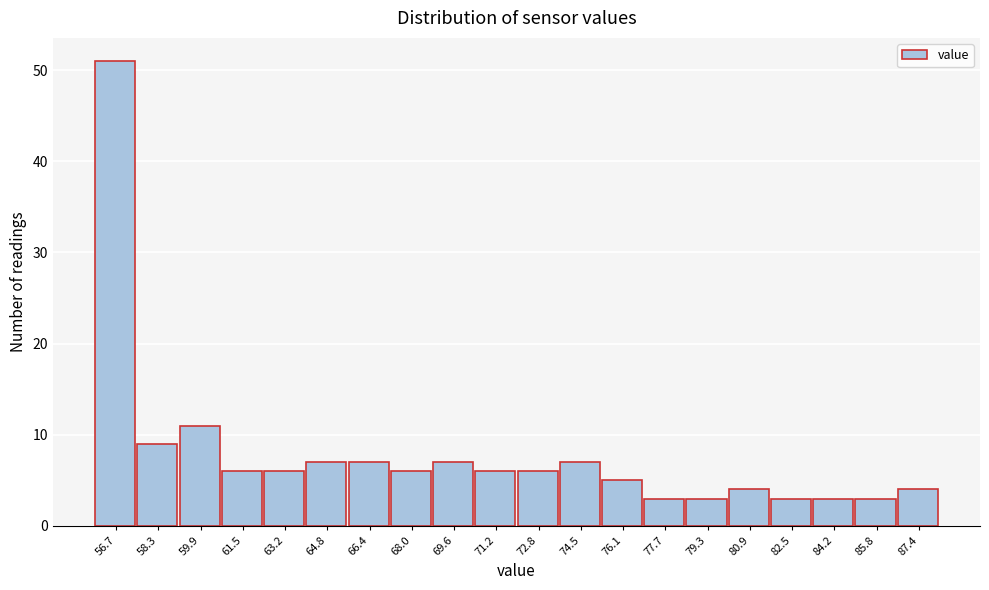

Reading left to right, list all the values displayed in this chart.

51	9	11	6	6	7	7	6	7	6	6	7	5	3	3	4	3	3	3	4